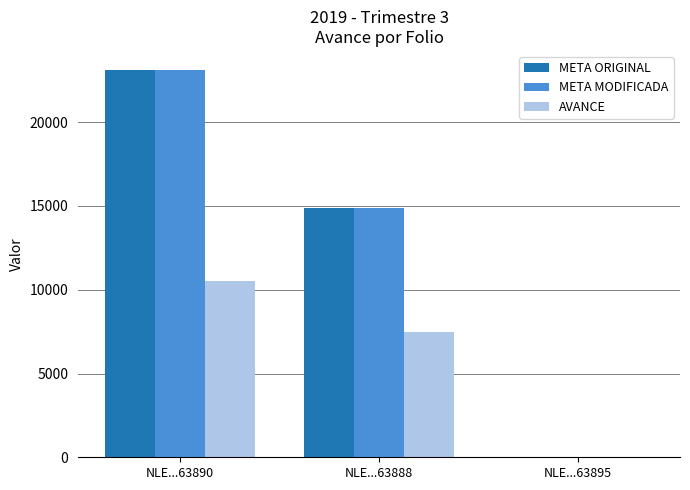

What is the sum of all AVANCE values?

18002